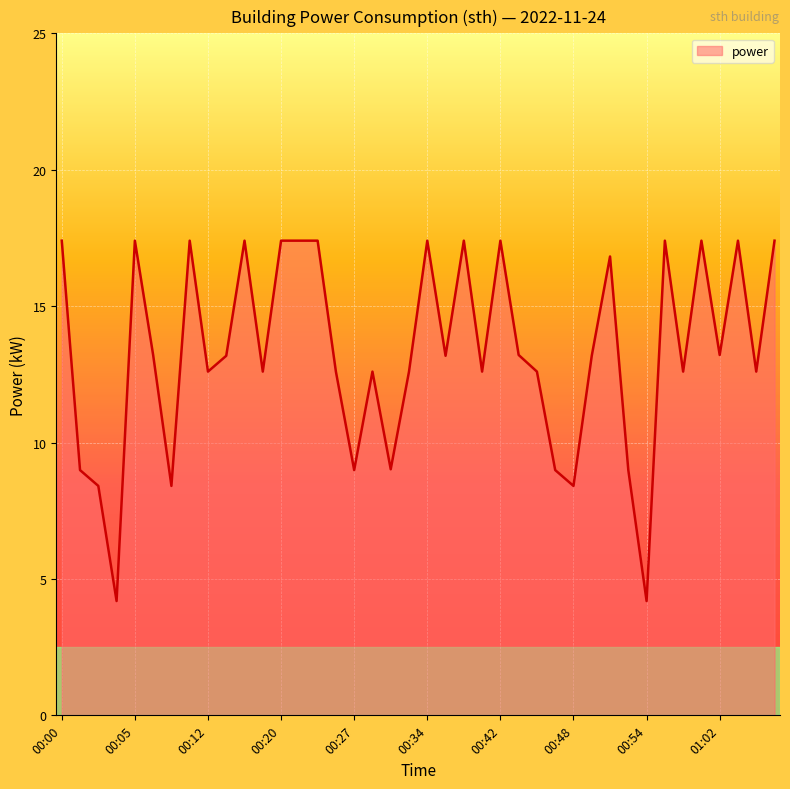

What is the maximum value shown in the chart?

17.4